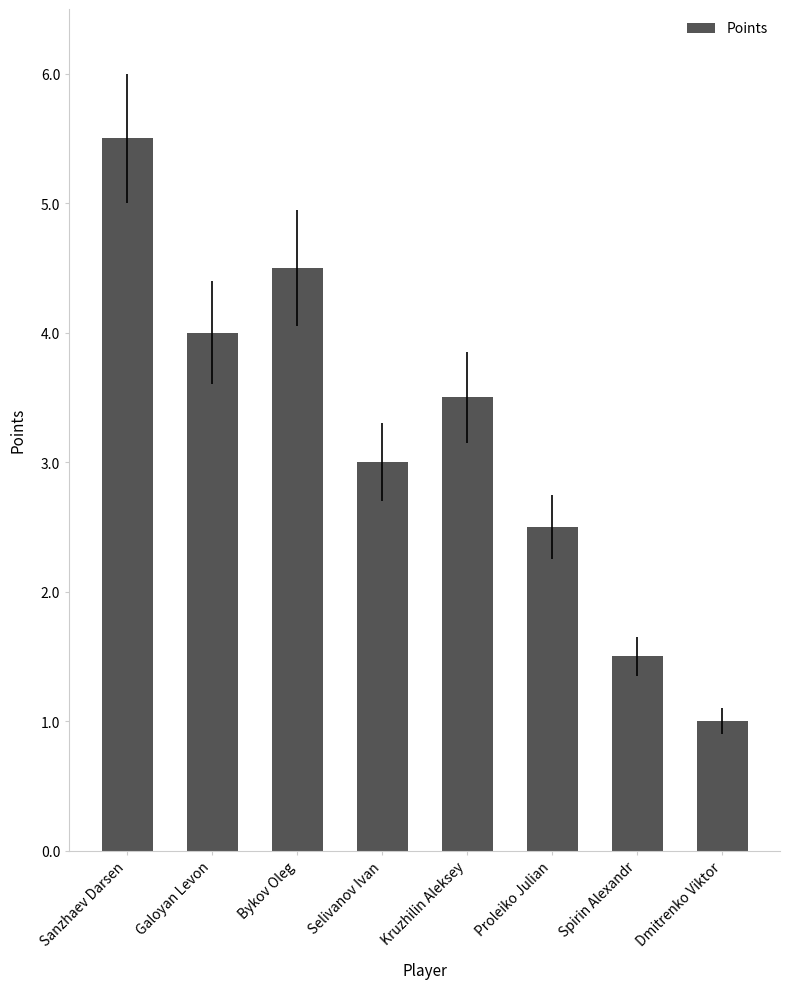

Between Kruzhilin Aleksey and Proleiko Julian, which is larger?

Kruzhilin Aleksey